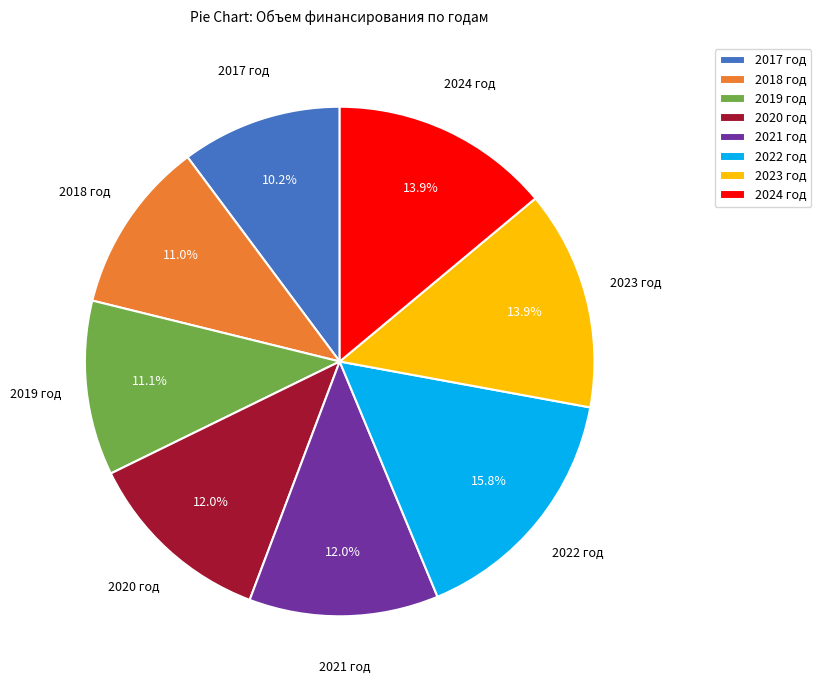

What percentage is the 2019 год slice, to the nearest percent?

11%